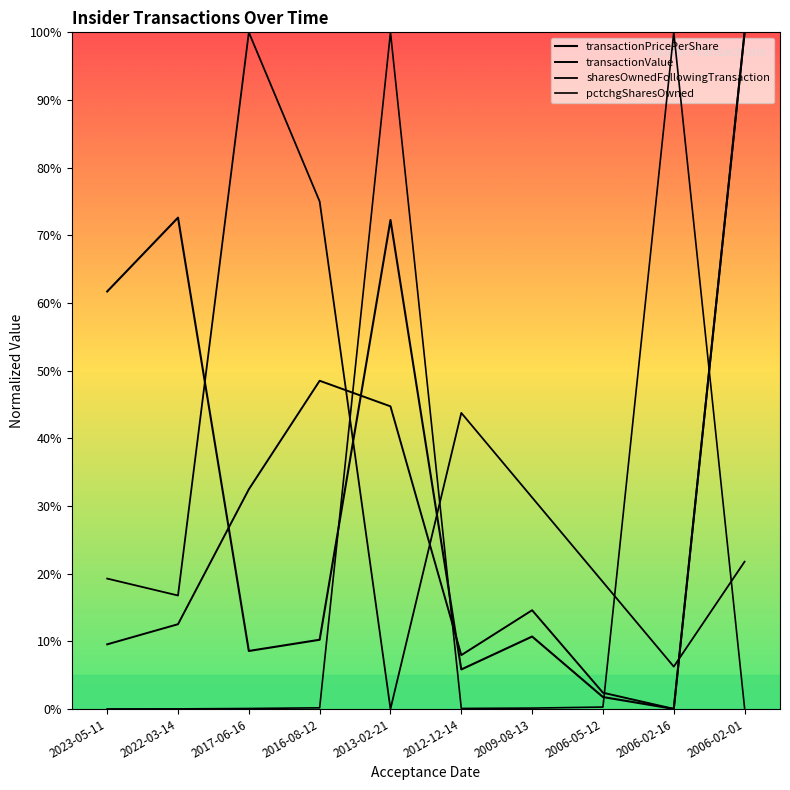

Which has a higher value, 2006-02-01 or 2009-08-13?

2006-02-01